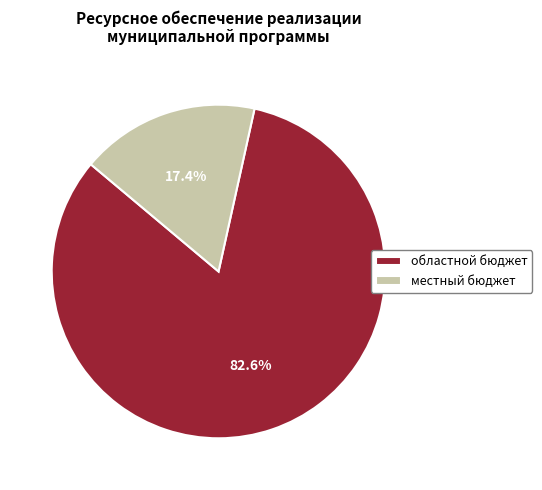

Does местный бюджет account for over 50% of the chart?

No